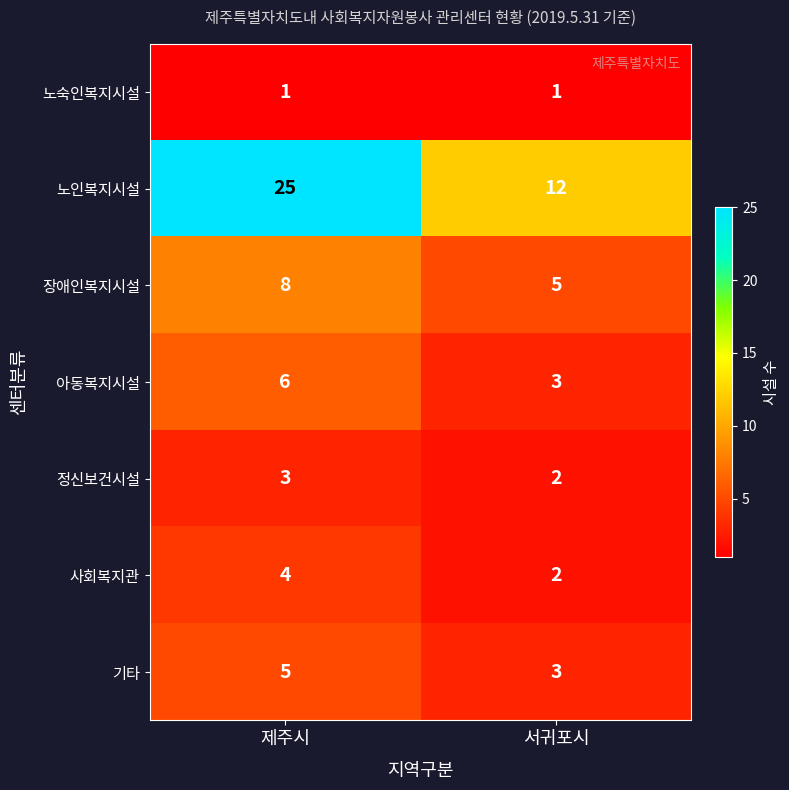

What is the difference between the 장애인복지시설 values at 제주시 and 서귀포시?

3